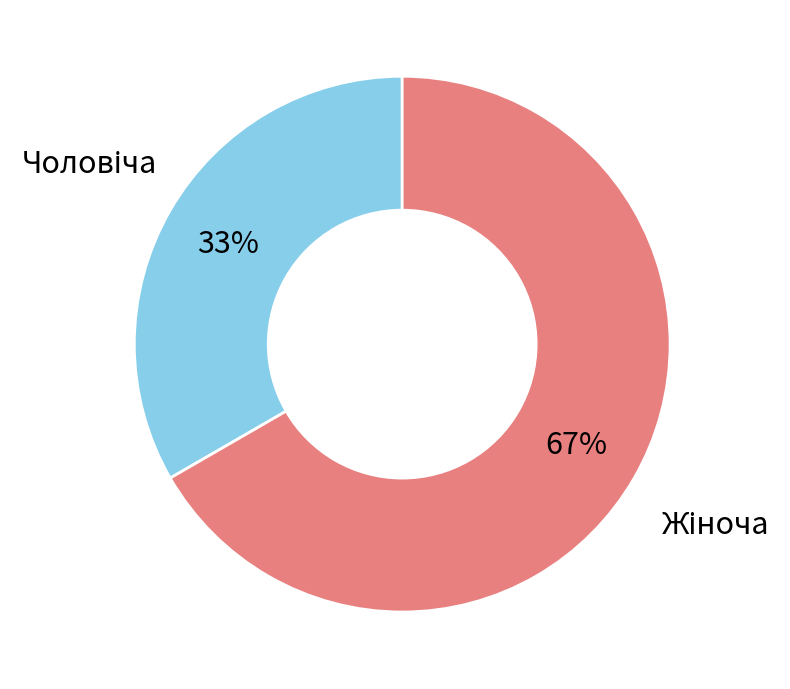

Is there any slice that represents more than half of the pie?

Yes